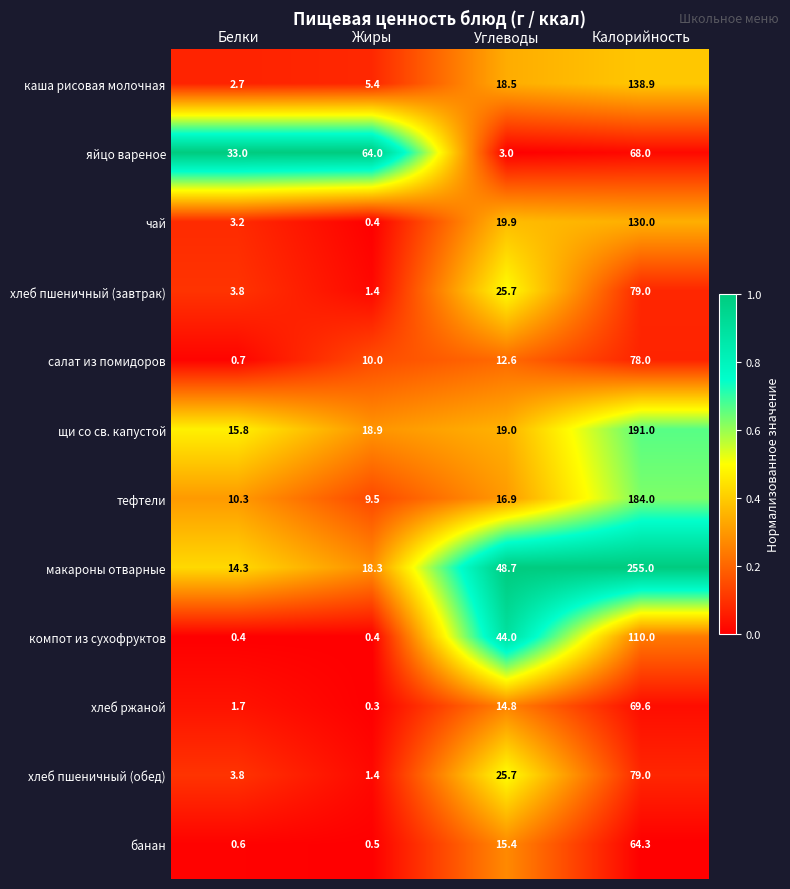

At which label is хлеб пшеничный (завтрак) closest to 40?

Углеводы